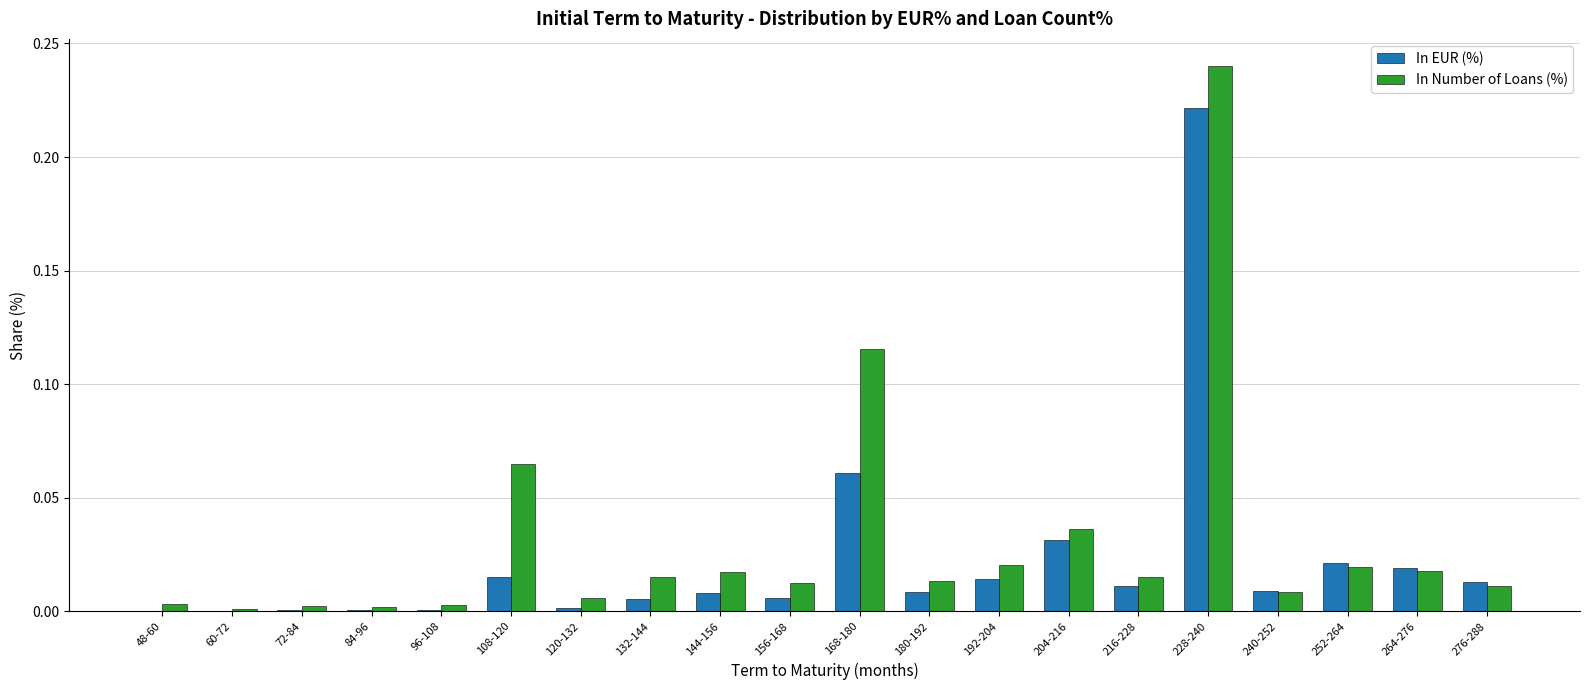

True or false: In Number of Loans (%) has a value of 0.0 at 84-96.

True